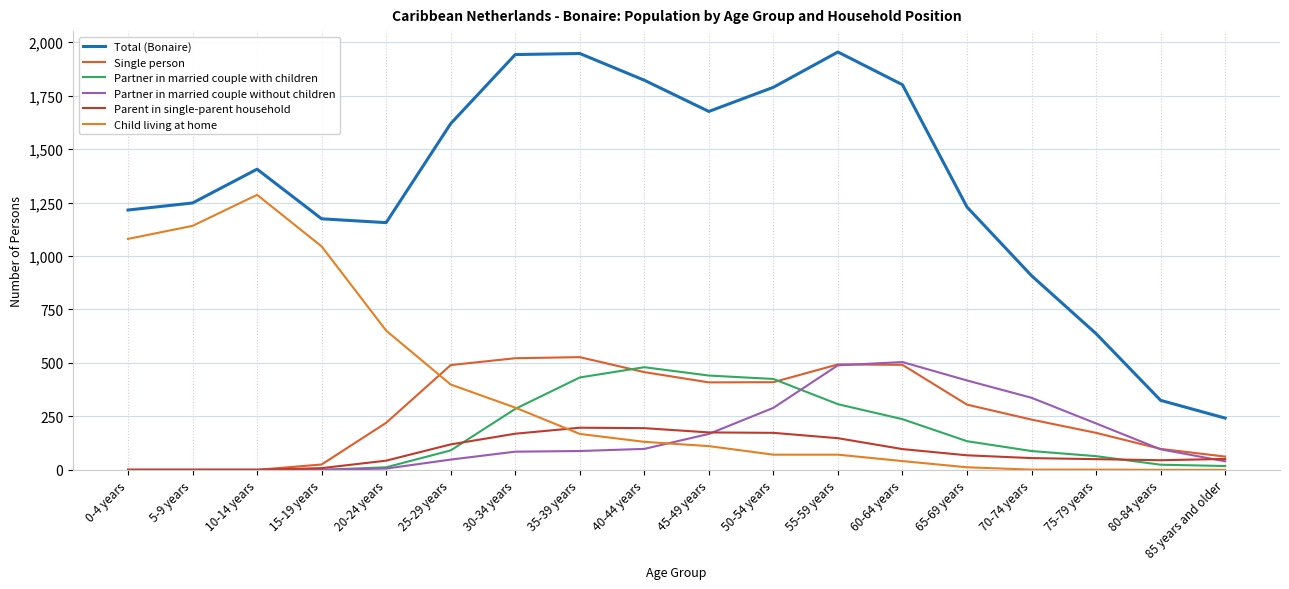

In Partner in married couple without children, how many points are higher than both neighbors (excluding endpoints)?

1